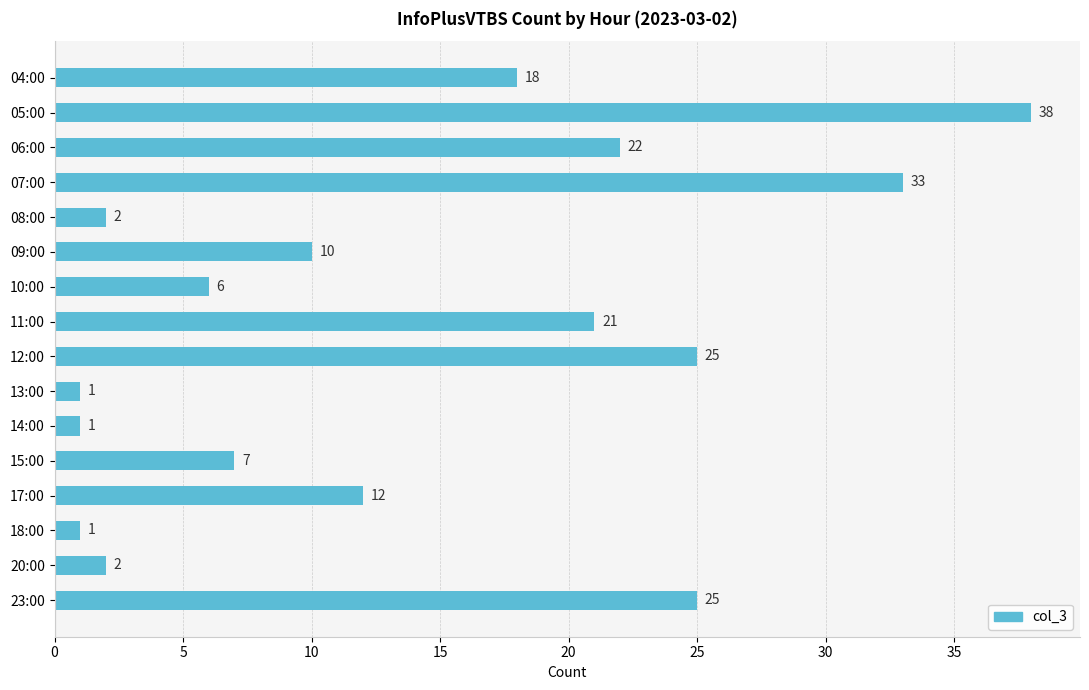

What is the sum of the values at 10:00 and 20:00?

8